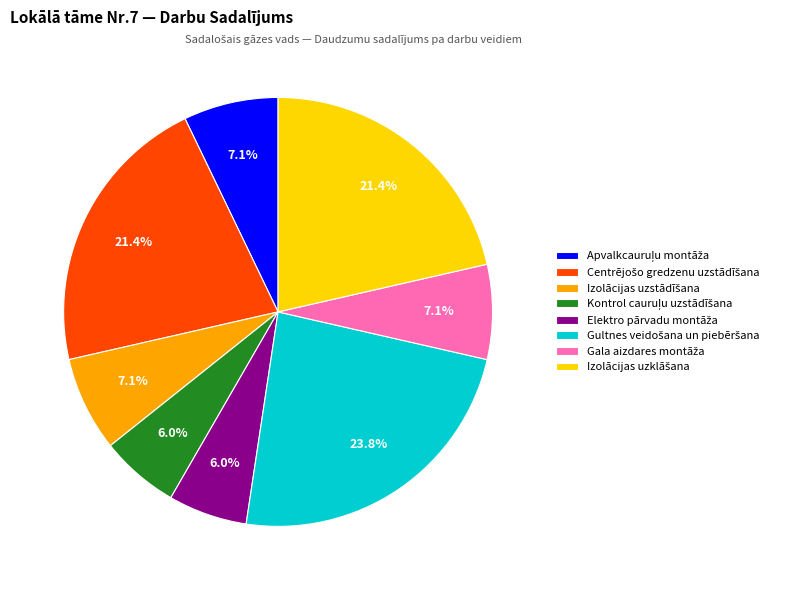

To the nearest percent, what is the average slice percentage?

12%